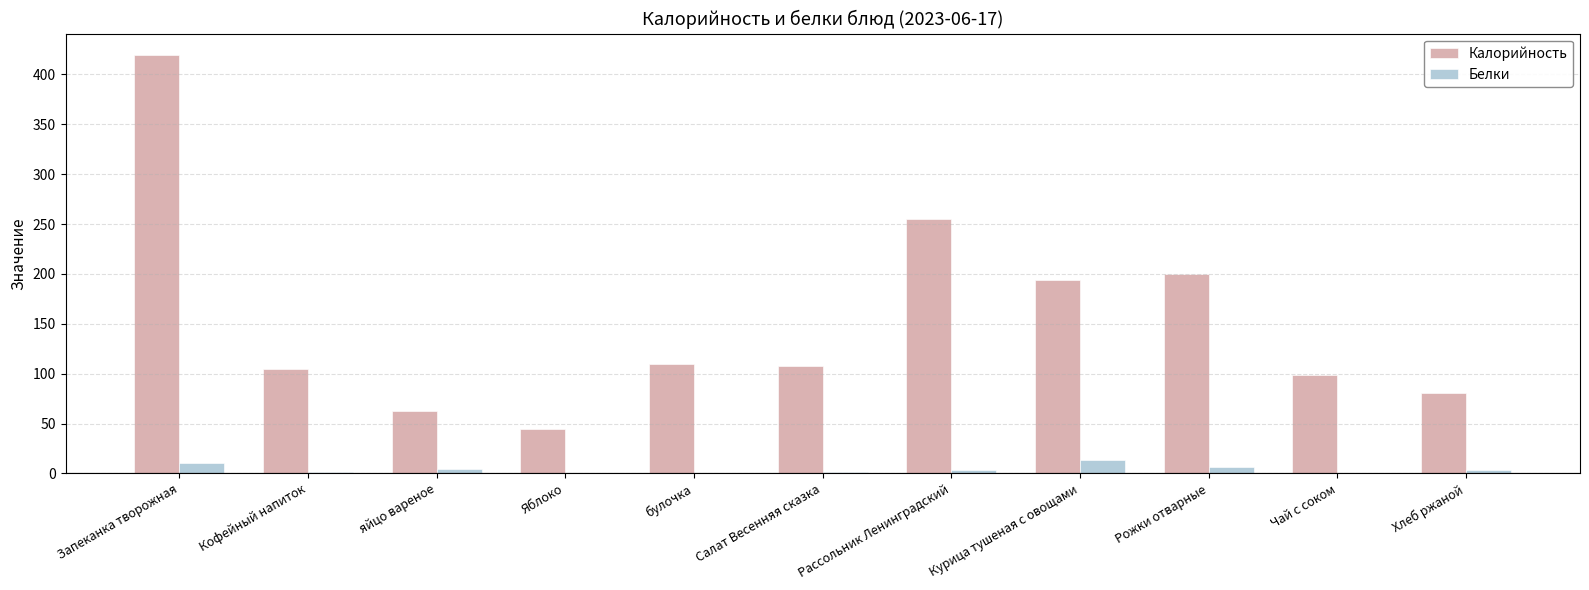

What is the maximum value for Белки?

13.1